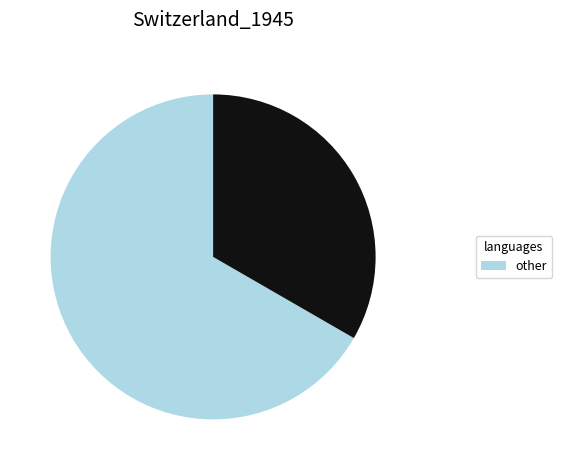

Is there a majority slice in this chart?

Yes